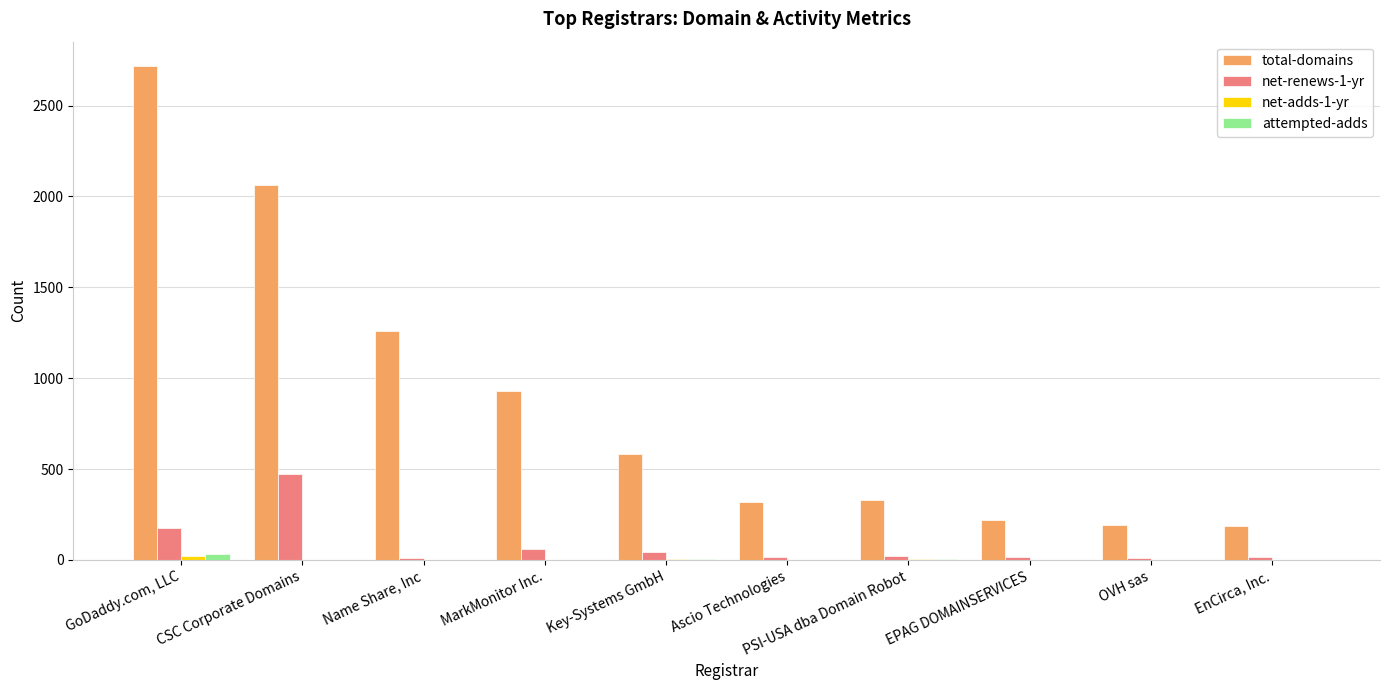

The value of total-domains at EnCirca, Inc. is 287. True or false?

False